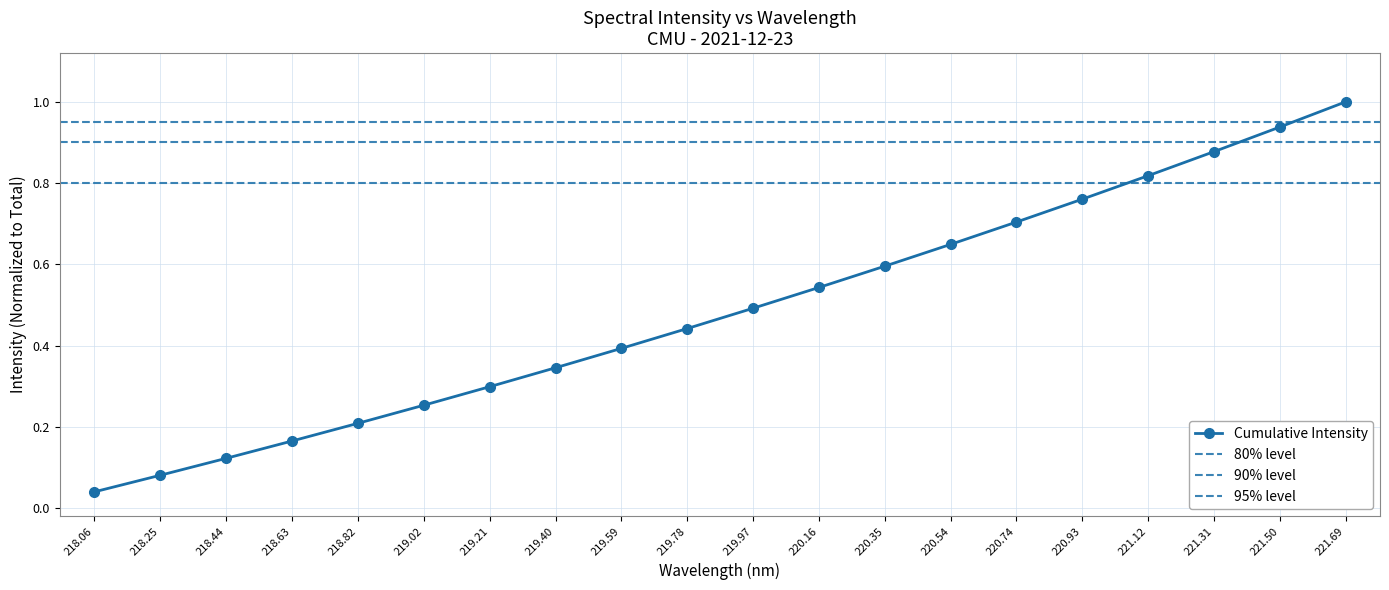

Where is Cumulative Intensity nearest to the value 0?

218.06